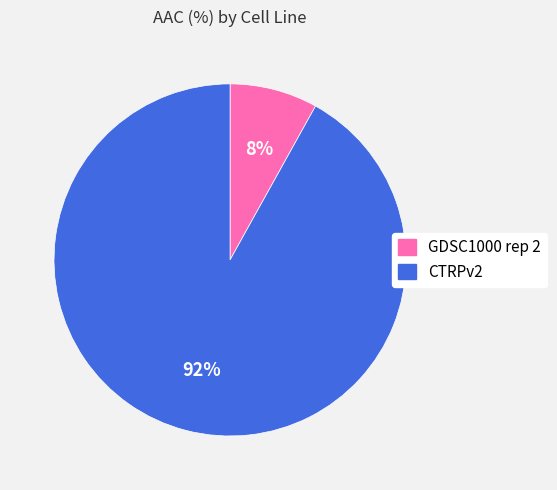

Is it true that CTRPv2 is 82% of the pie?

False